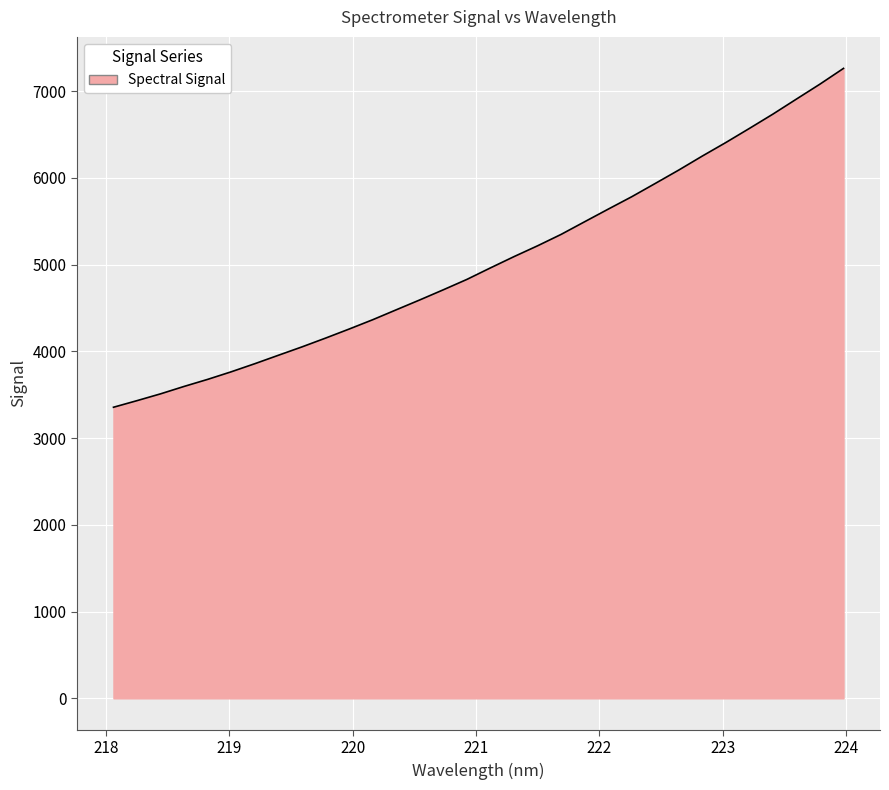

What is the greatest value displayed?

7262.5